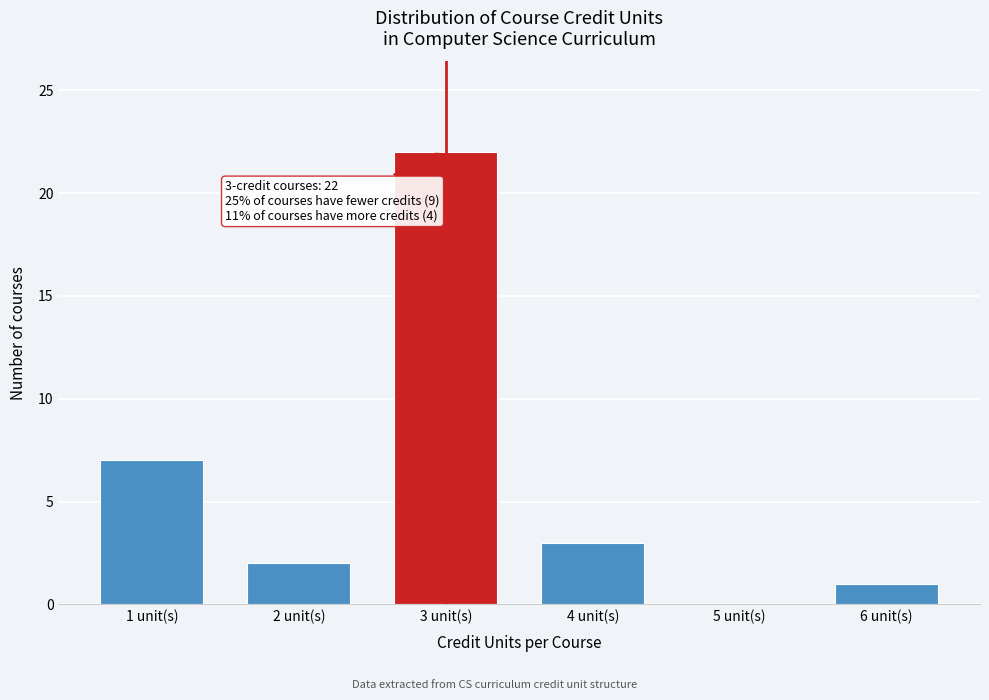

Reading right to left, transcribe all the data shown in this chart.

6 unit(s)=1	5 unit(s)=0	4 unit(s)=3	3 unit(s)=22	2 unit(s)=2	1 unit(s)=7